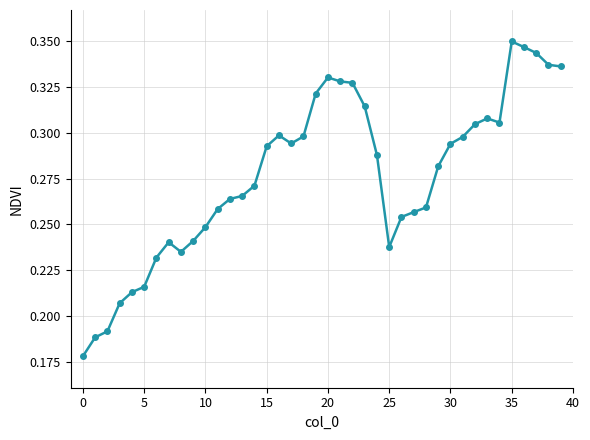

True or false: there are more than 0 points higher than both neighbors.

True